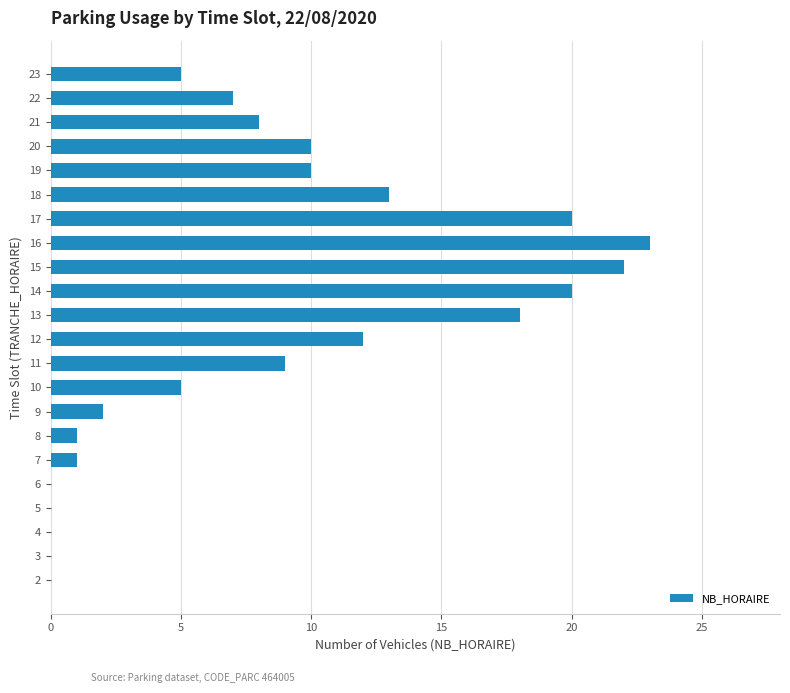

What is the maximum value shown in the chart?

23